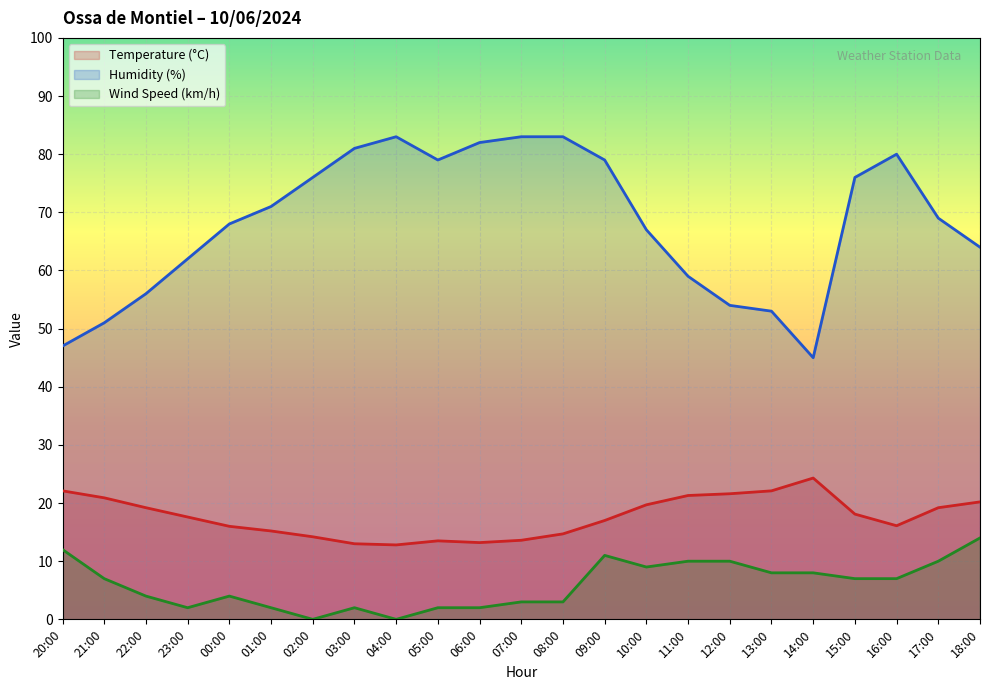

What is the spread (max minus min) of values at 11:00?

49.0